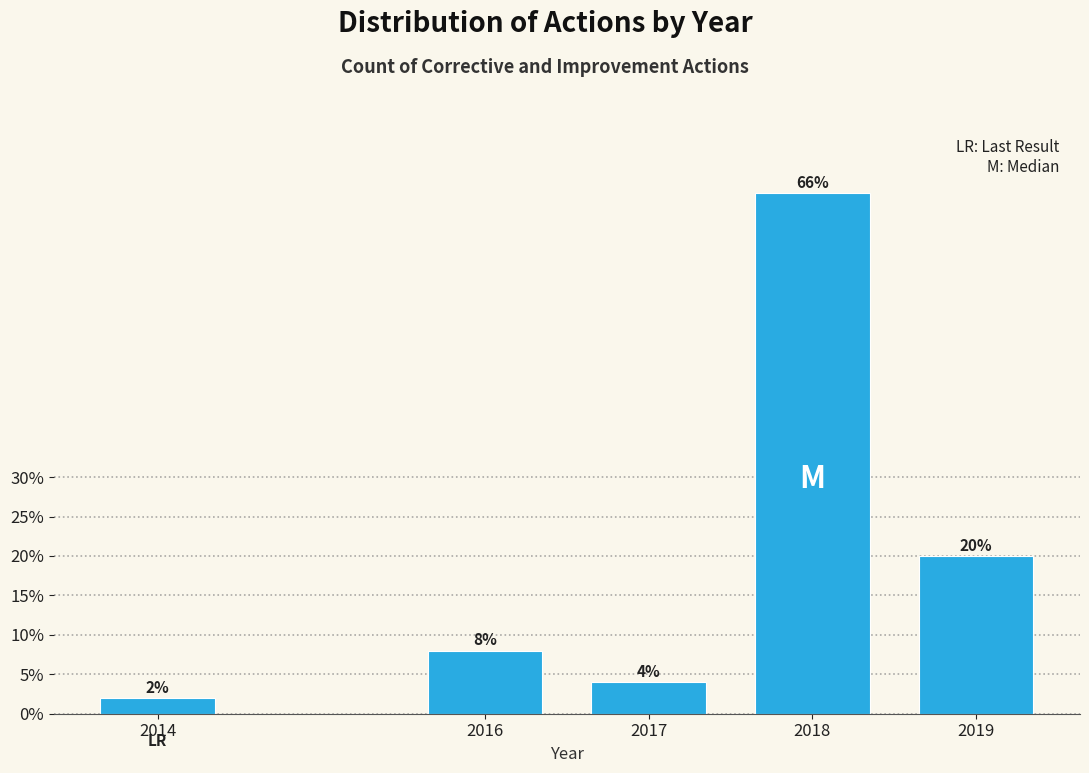

Reading right to left, transcribe all the data shown in this chart.

20	66	4	8	2